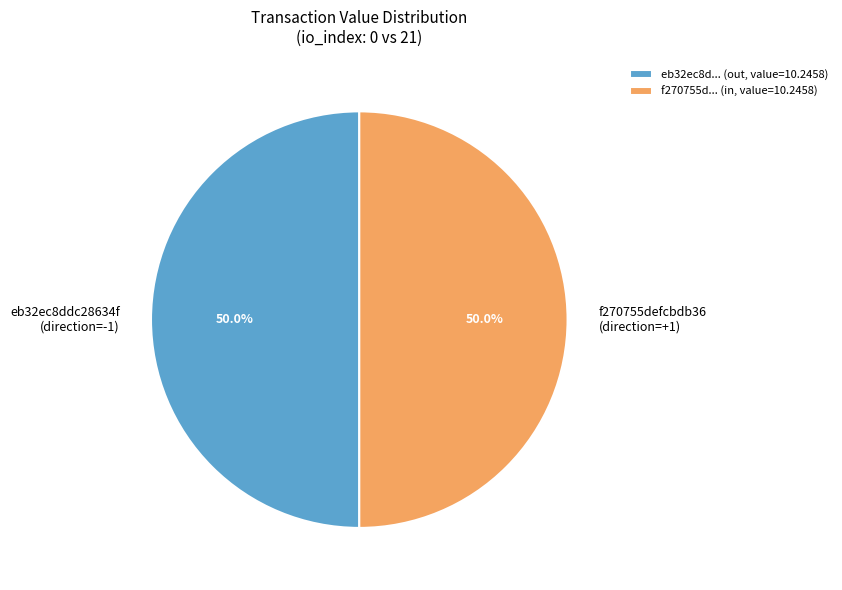

Combined, do f270755defcbdb36 (direction=+1) and eb32ec8ddc28634f (direction=-1) account for over 50%?

Yes